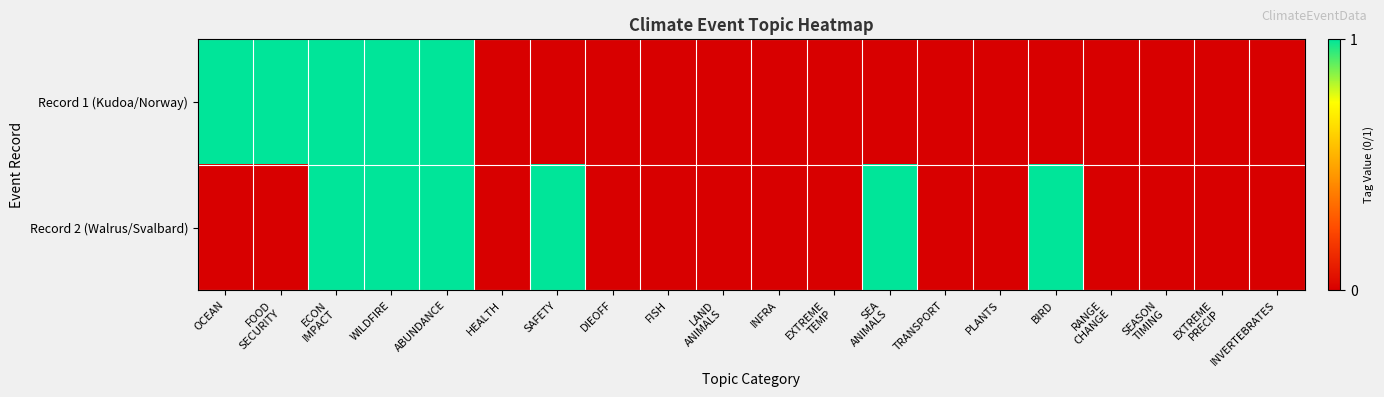

Rank the series by their maximum value, from highest to lowest.

Record 1 (Kudoa/Norway), Record 2 (Walrus/Svalbard)